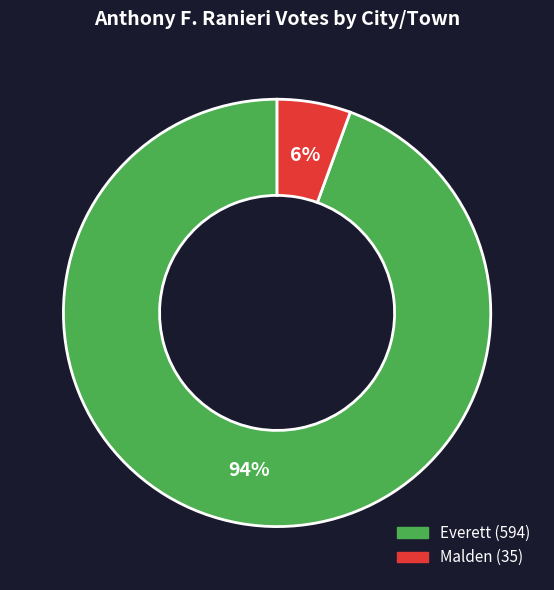

Rank the categories by value from lowest to highest.

Malden, Everett